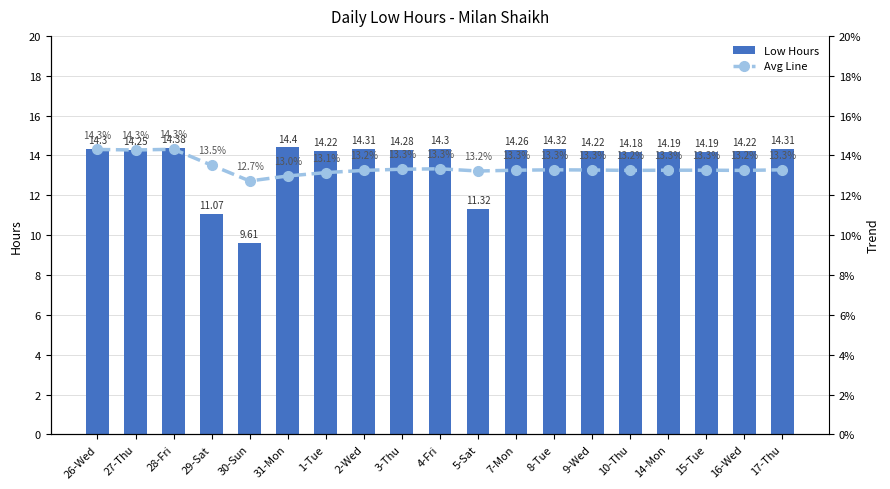

Is it true that Low Hours equals 14.3 at 8-Tue?

True